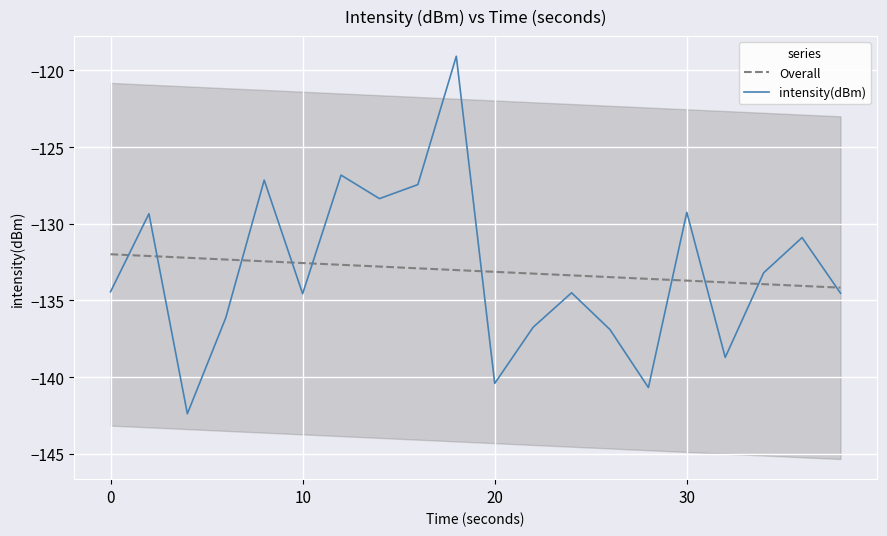

Does the chart display data point markers on the line(s)?

No